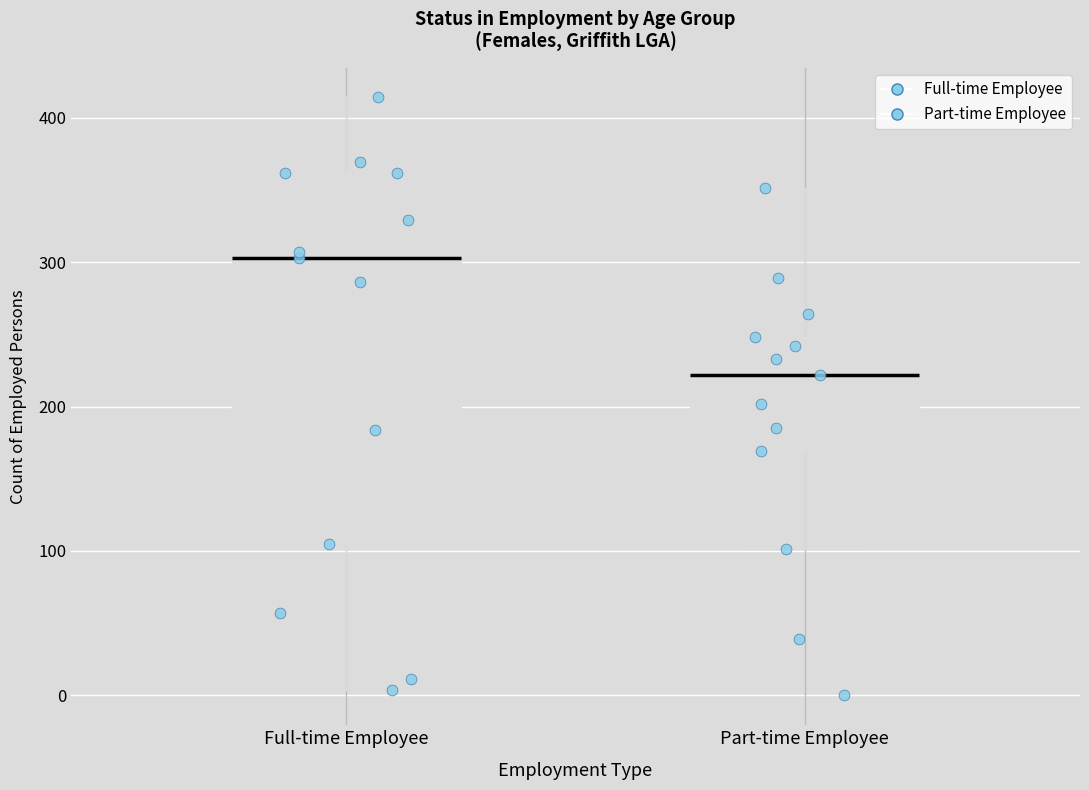

Which box is the tallest, from its lower edge to its upper edge?

Full-time Employee